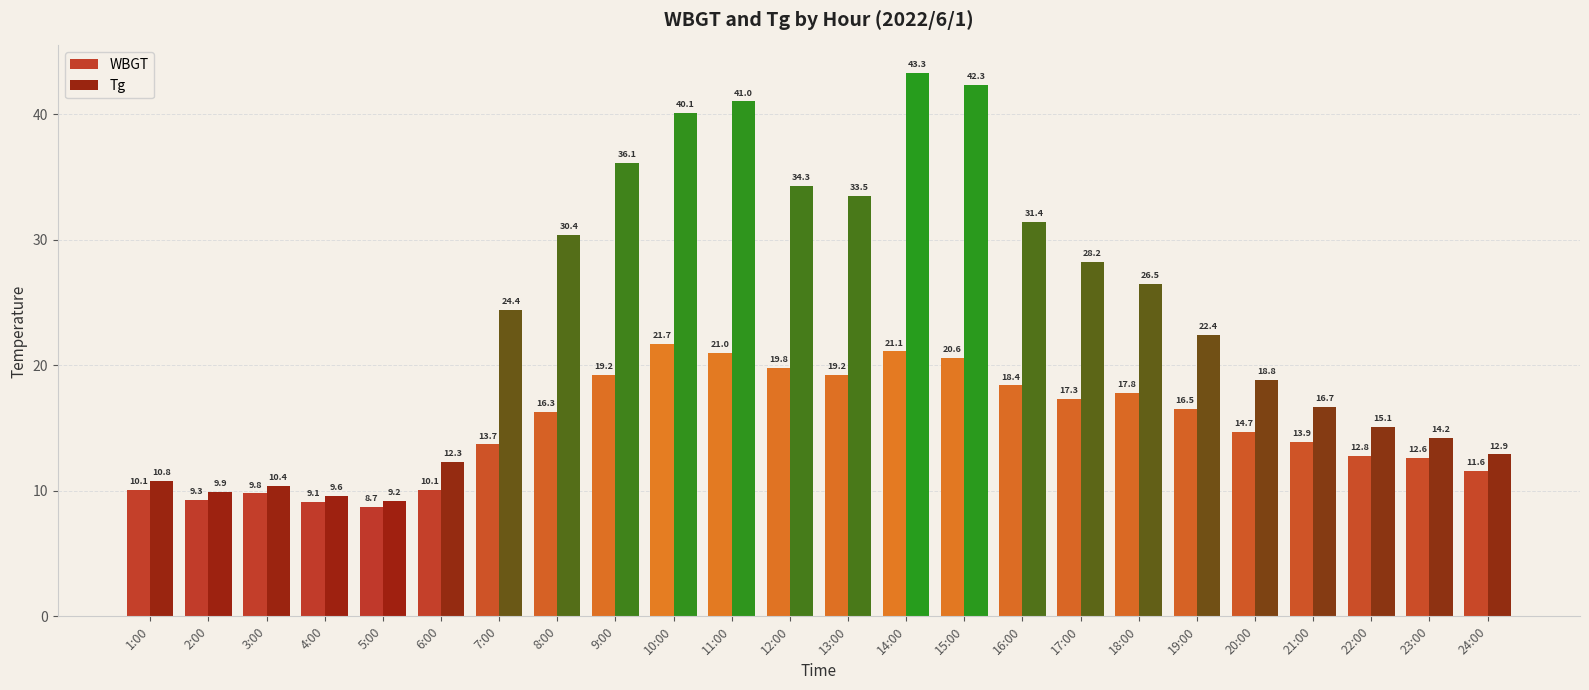

What position from the left is 3:00?

3